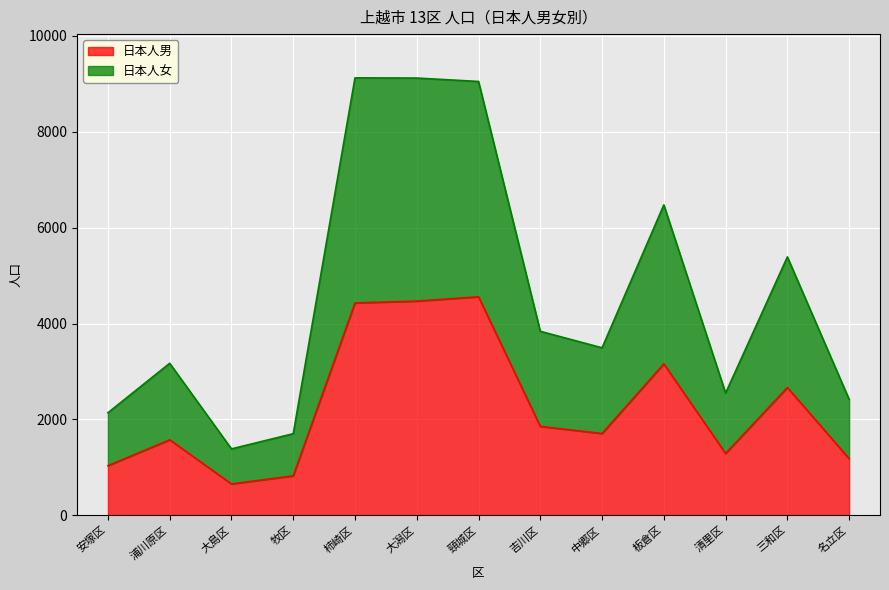

True or false: 日本人女 has more than 0 interior local peaks.

True